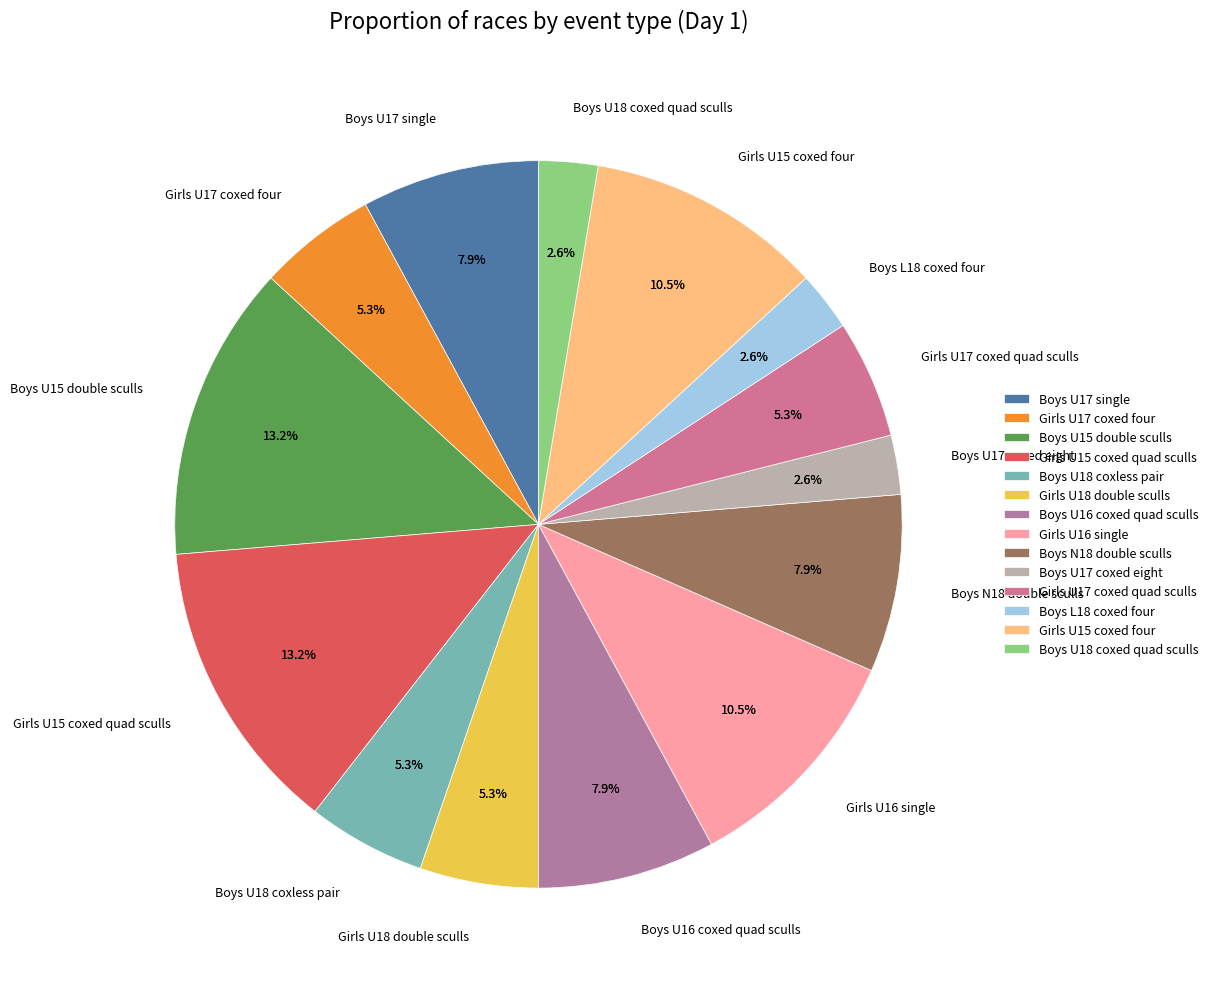

How much of the chart is everything except Girls U17 coxed four?

94.7%